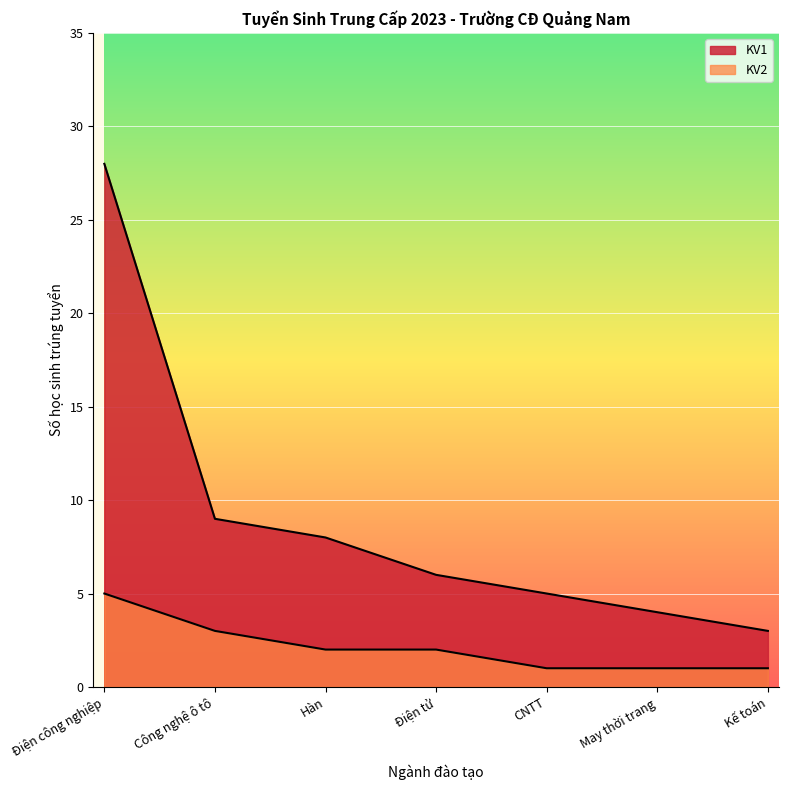

Does the chart display data point markers on the line(s)?

No